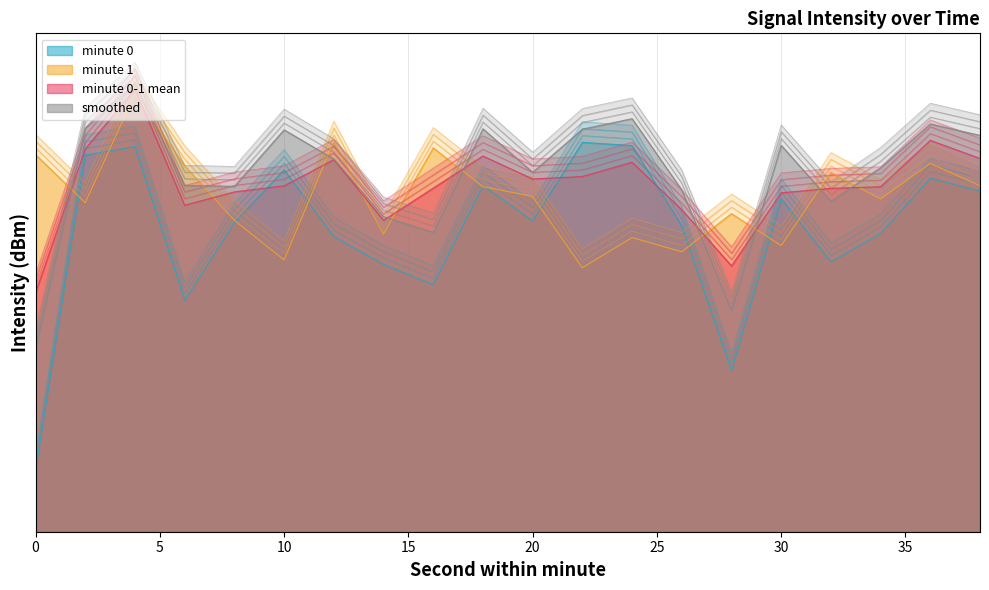

How many values in the minute 0 series exceed -128?

9